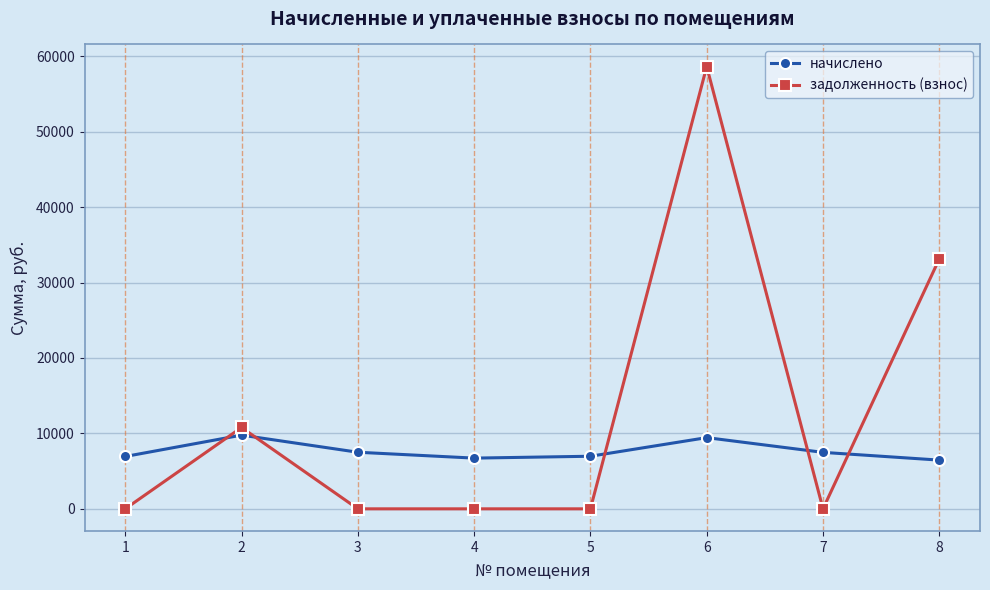

Which series has the largest total across all categories?

задолженность (взнос)